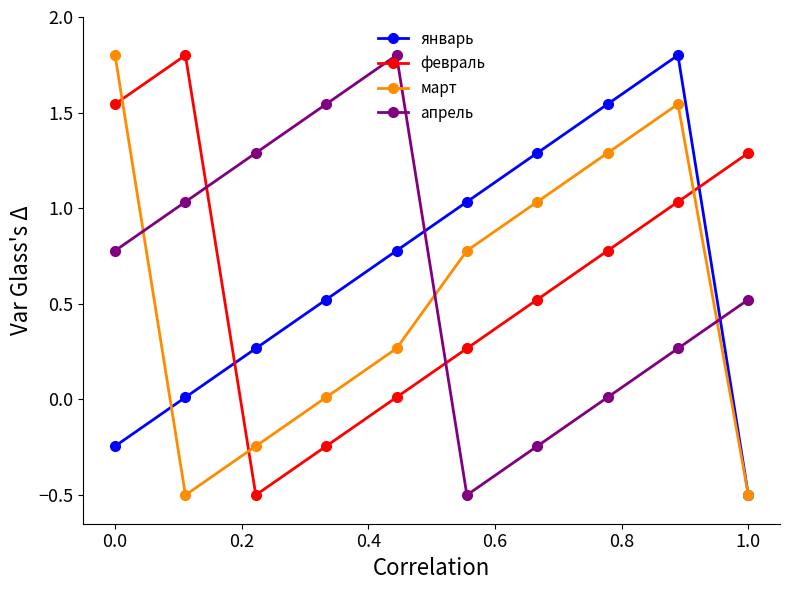

True or false: январь has more than 1 points higher than both neighbors.

False